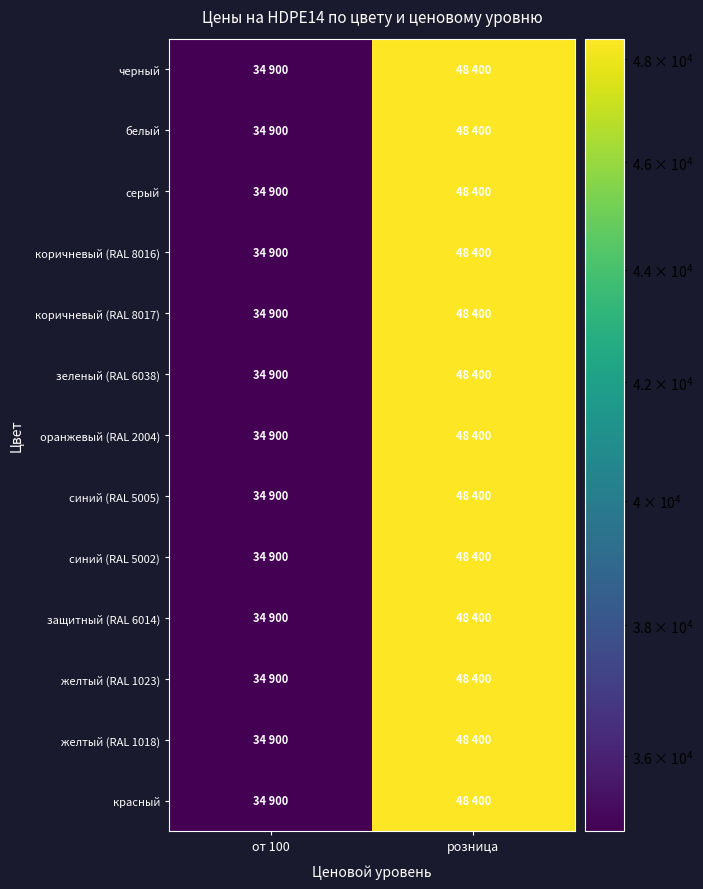

Reading left to right, extract all data points from this chart.

черный: от 100=34900	розница=48400
белый: от 100=34900	розница=48400
серый: от 100=34900	розница=48400
коричневый (RAL 8016): от 100=34900	розница=48400
коричневый (RAL 8017): от 100=34900	розница=48400
зеленый (RAL 6038): от 100=34900	розница=48400
оранжевый (RAL 2004): от 100=34900	розница=48400
синий (RAL 5005): от 100=34900	розница=48400
синий (RAL 5002): от 100=34900	розница=48400
защитный (RAL 6014): от 100=34900	розница=48400
желтый (RAL 1023): от 100=34900	розница=48400
желтый (RAL 1018): от 100=34900	розница=48400
красный: от 100=34900	розница=48400